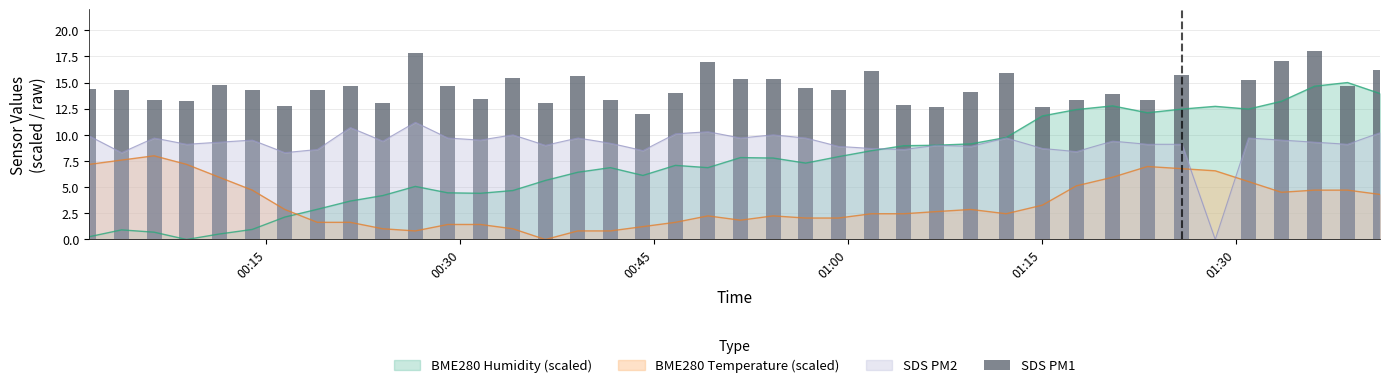

How many times do BME280 Temperature (scaled) and BME280 Humidity (scaled) cross each other?

1